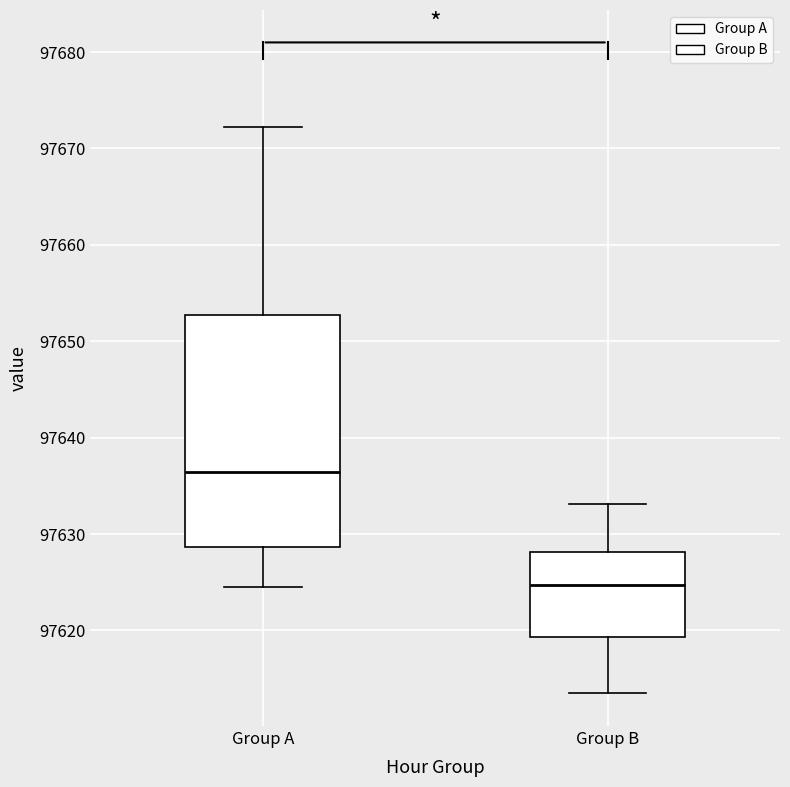

Reading left to right, read every box against the y-axis: the position of its median line, the range the box covers, and the ends of its whiskers. The values are not printed on the chart, so give them approximately, as read against the axis.

Group A: median 97636, box 97629 to 97653, whiskers 97624 to 97672
Group B: median 97625, box 97619 to 97628, whiskers 97613 to 97633